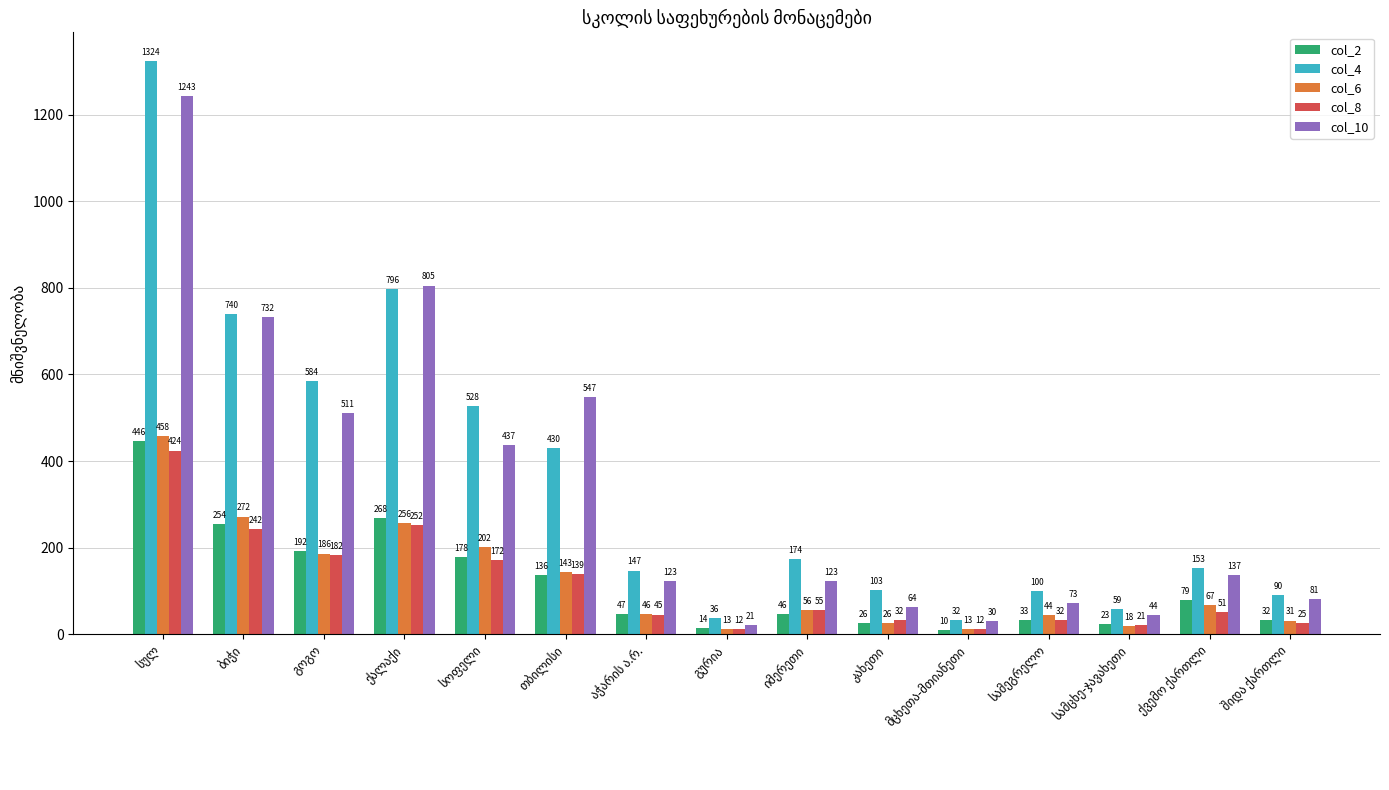

Rank the series by their maximum value, from highest to lowest.

col_4, col_10, col_6, col_2, col_8